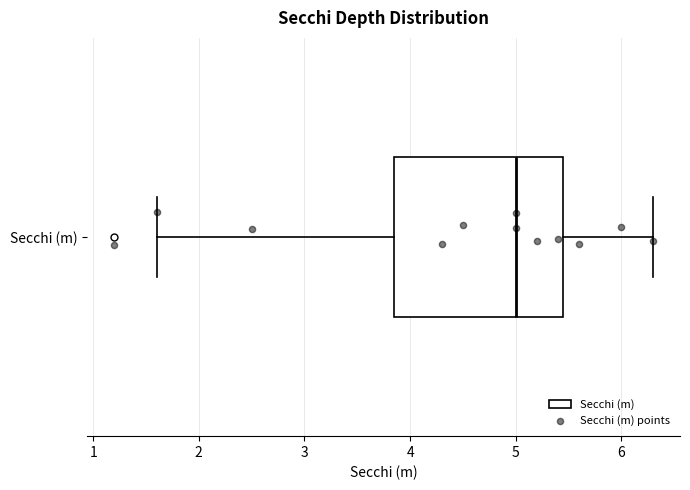

Read this box plot against the x-axis: the position of the median line, the range covered by the box, and the ends of both whiskers. The values are not printed on the chart, so give them approximately, as read against the axis.

median 5.0, box 3.9 to 5.5, whiskers 1.6 to 6.3